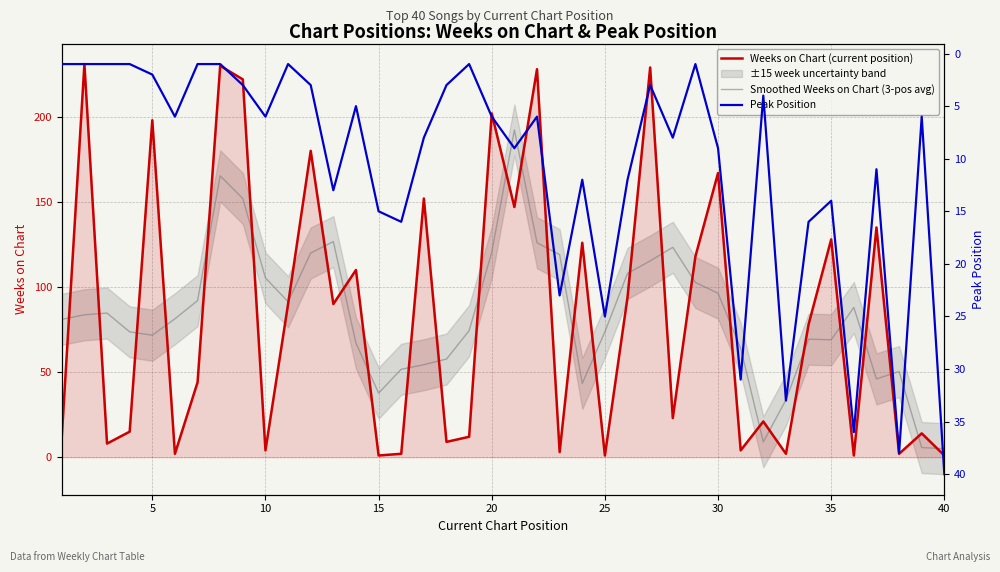

What is the maximum value for Weeks on Chart (current position)?

231.0